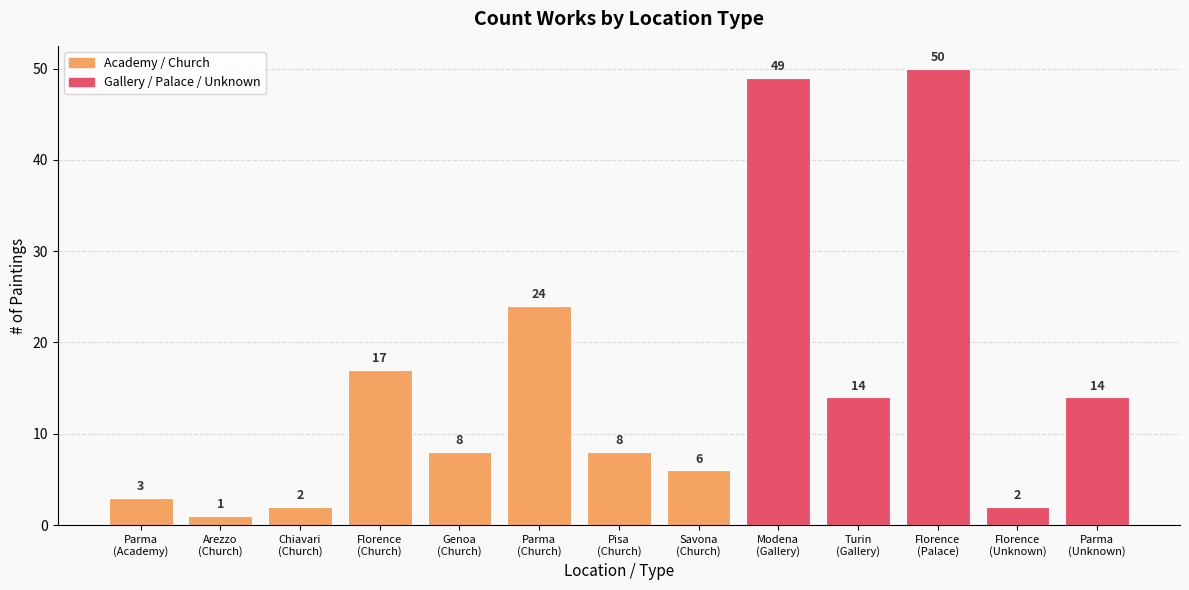

What is the value of the 8th bar from the left?

6